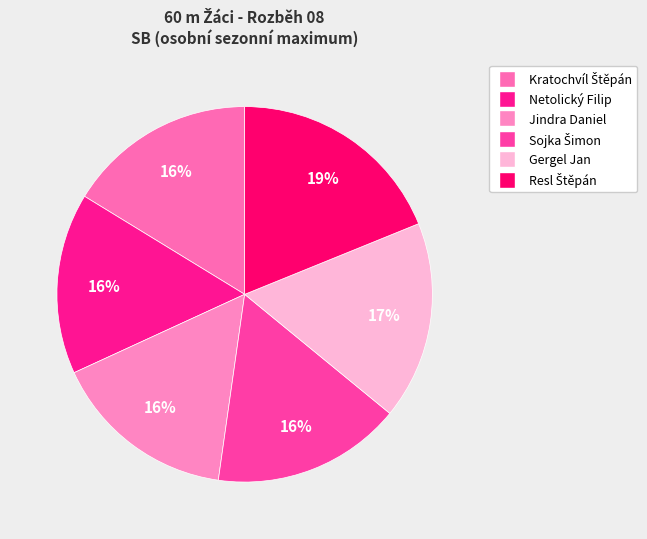

Combined, do Kratochvíl Štěpán and Resl Štěpán account for over 50%?

No